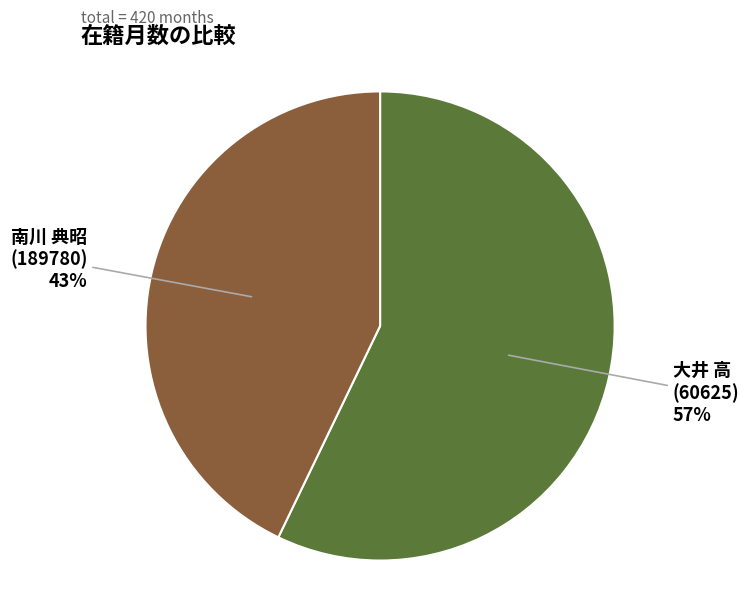

How many segments does this pie chart have?

2